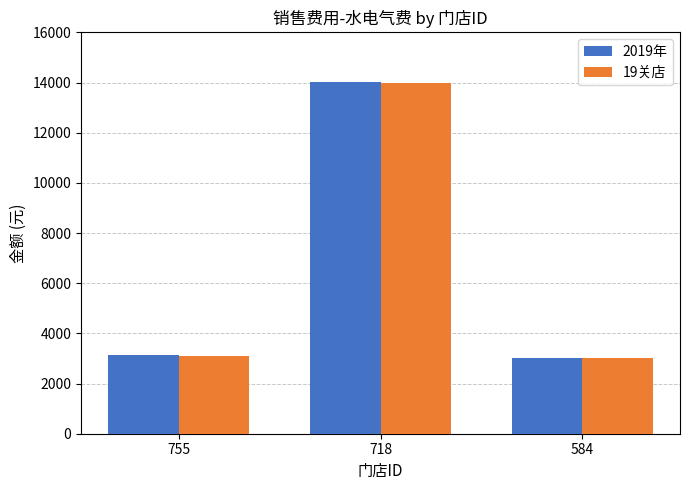

Reading right to left, extract all data points from this chart.

2019年: 584=3000.0	718=14028.0	755=3140.6
19关店: 584=3000.0	718=14000.0	755=3100.0